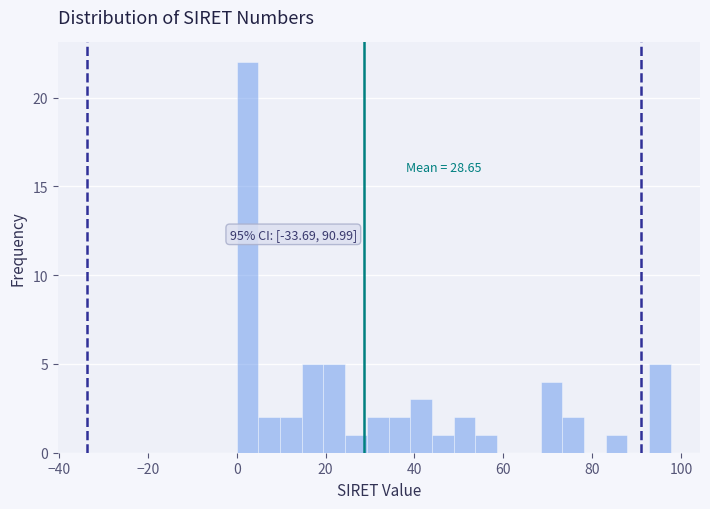

Read against the x-axis, roughly where is the centre of the tallest bar?

2